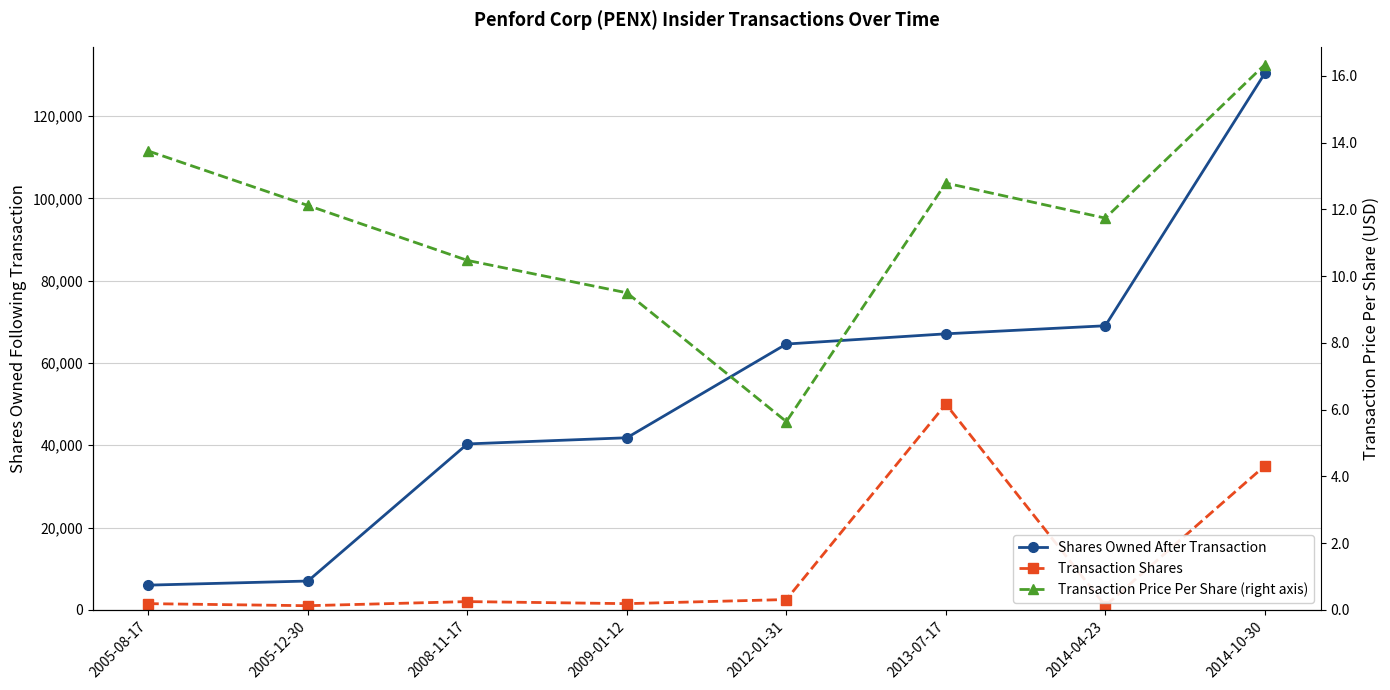

Is it true that Transaction Shares equals 1500.0 at 2009-01-12?

True